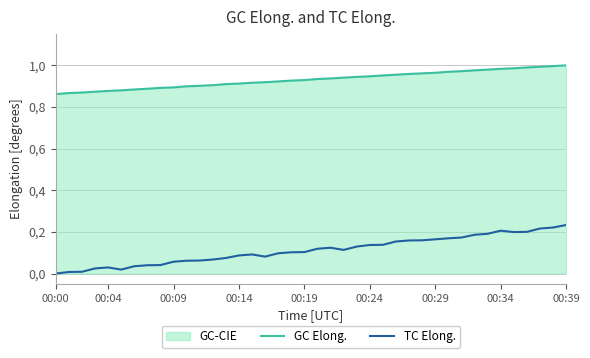

What is the sum of all TC Elong. values?

4.5